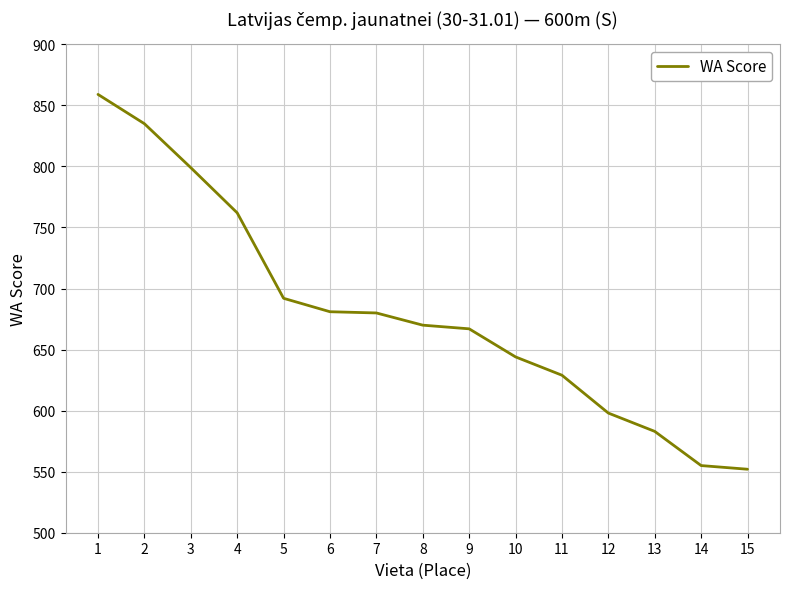

What is the sum of all values?

10206